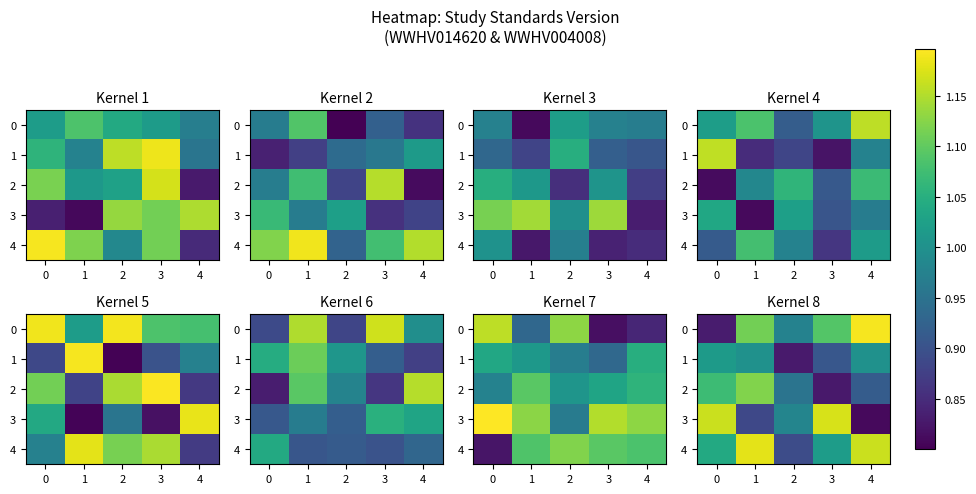

At which label is 3 closest to 0?

4